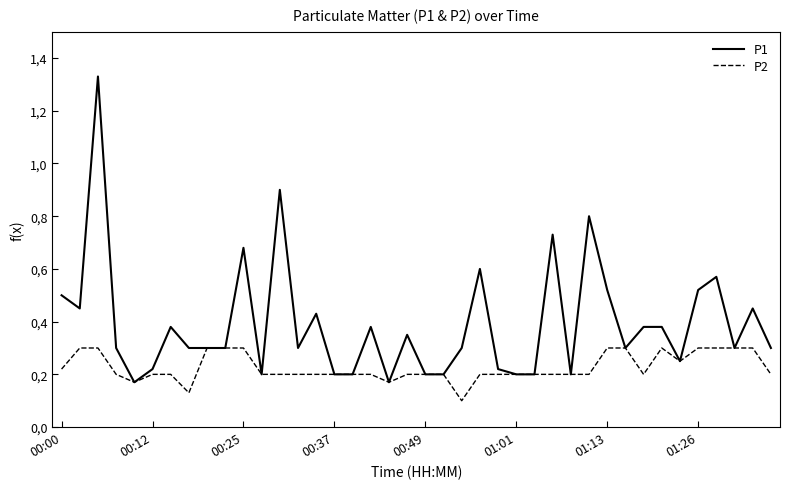

Does the chart display data point markers on the line(s)?

No